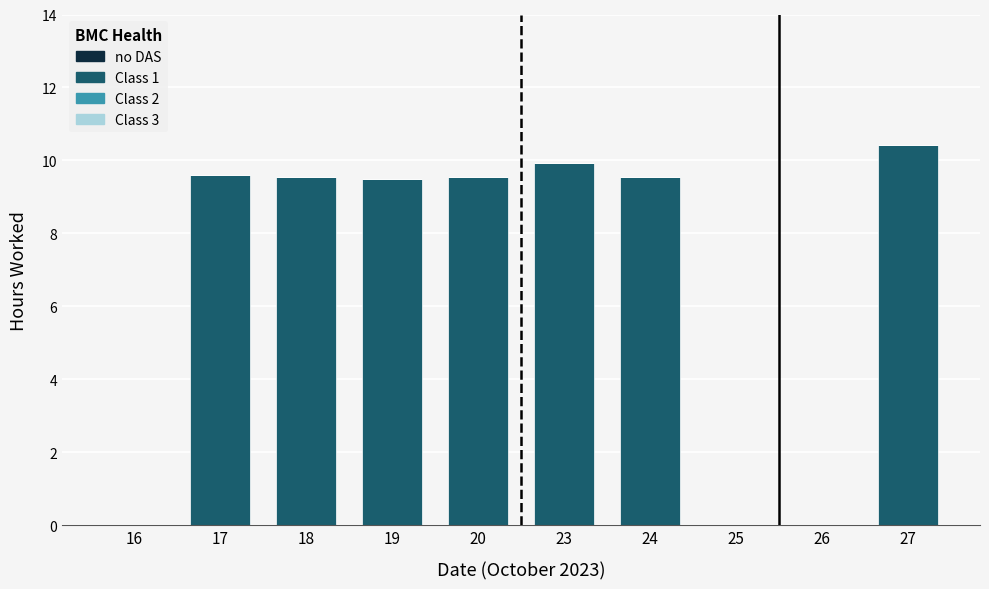

How many data points are above 9?

7